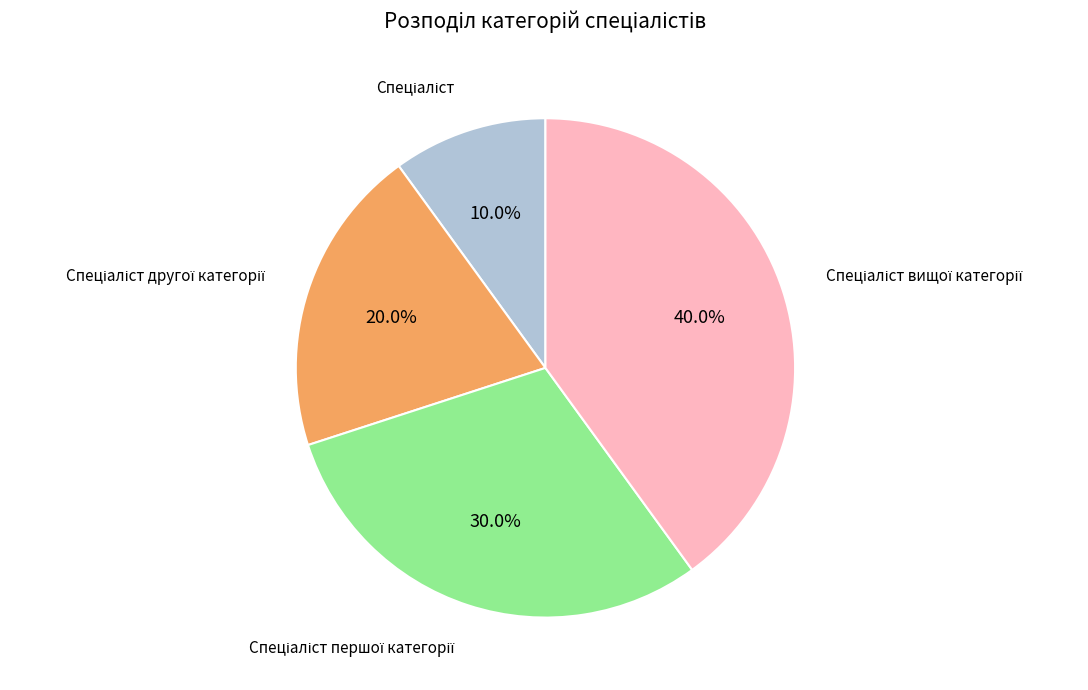

Does any single category account for the majority?

No